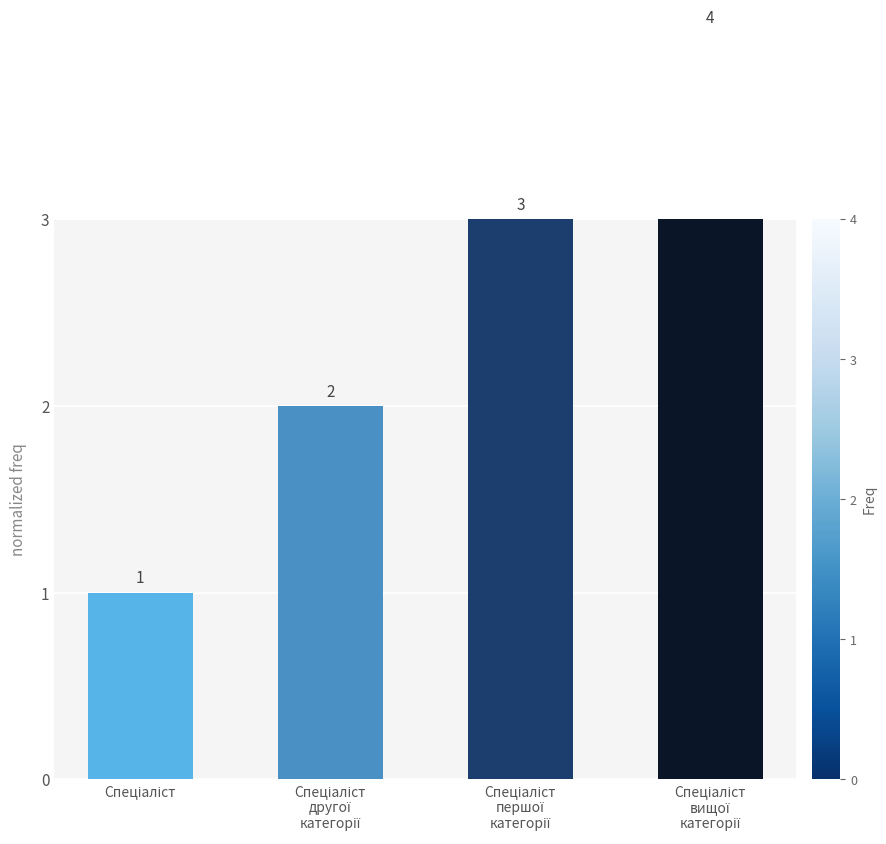

Reading right to left, what are all the values shown in this chart?

4	3	2	1